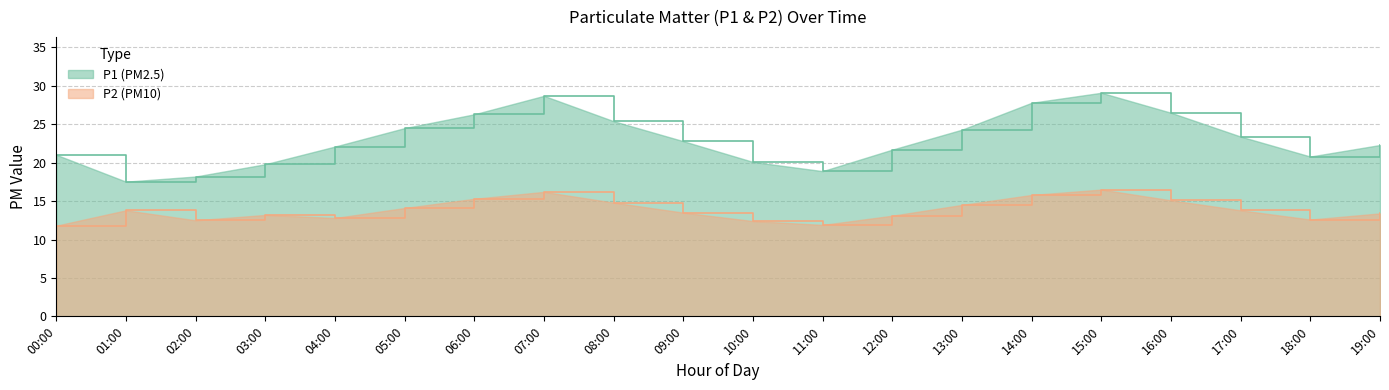

Rank the series by their average value, from highest to lowest.

P1, P2